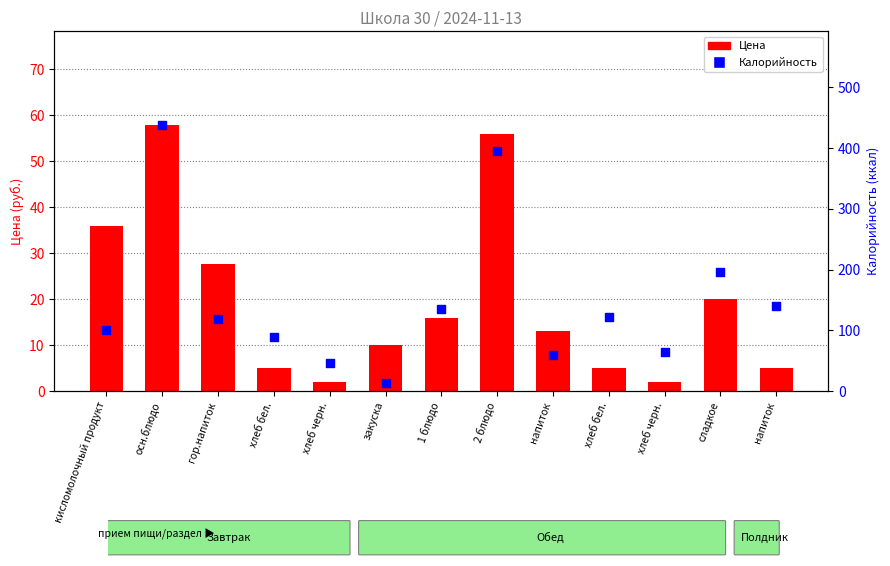

What are all the series names shown in the legend?

Цена, Калорийность